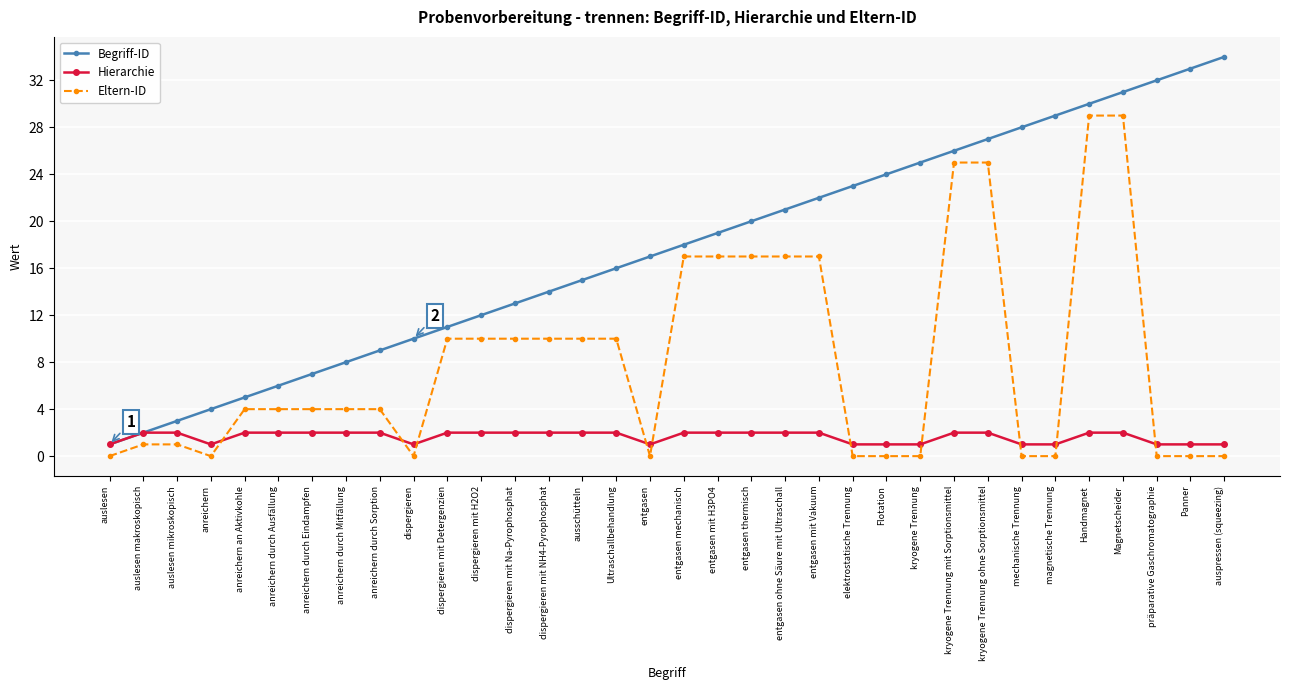

What is the maximum value shown in the chart?

34